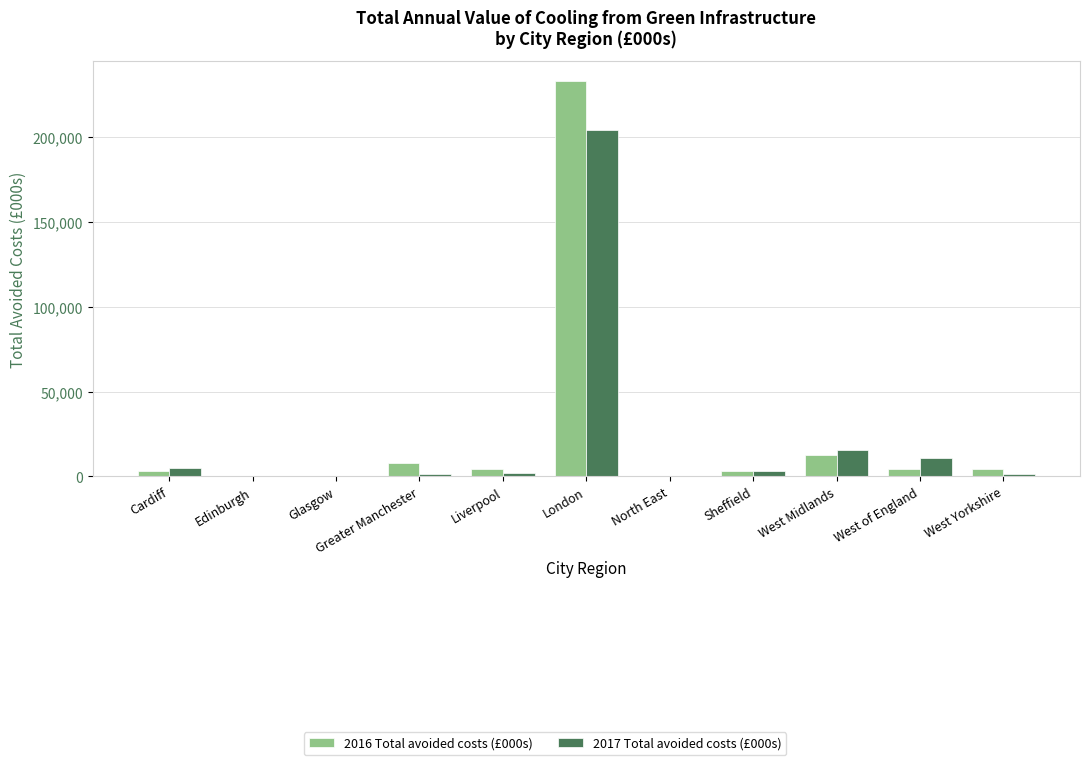

Is the value of 2016 Total avoided costs (£000s) at Glasgow greater than the value of 2017 Total avoided costs (£000s) at West of England?

No